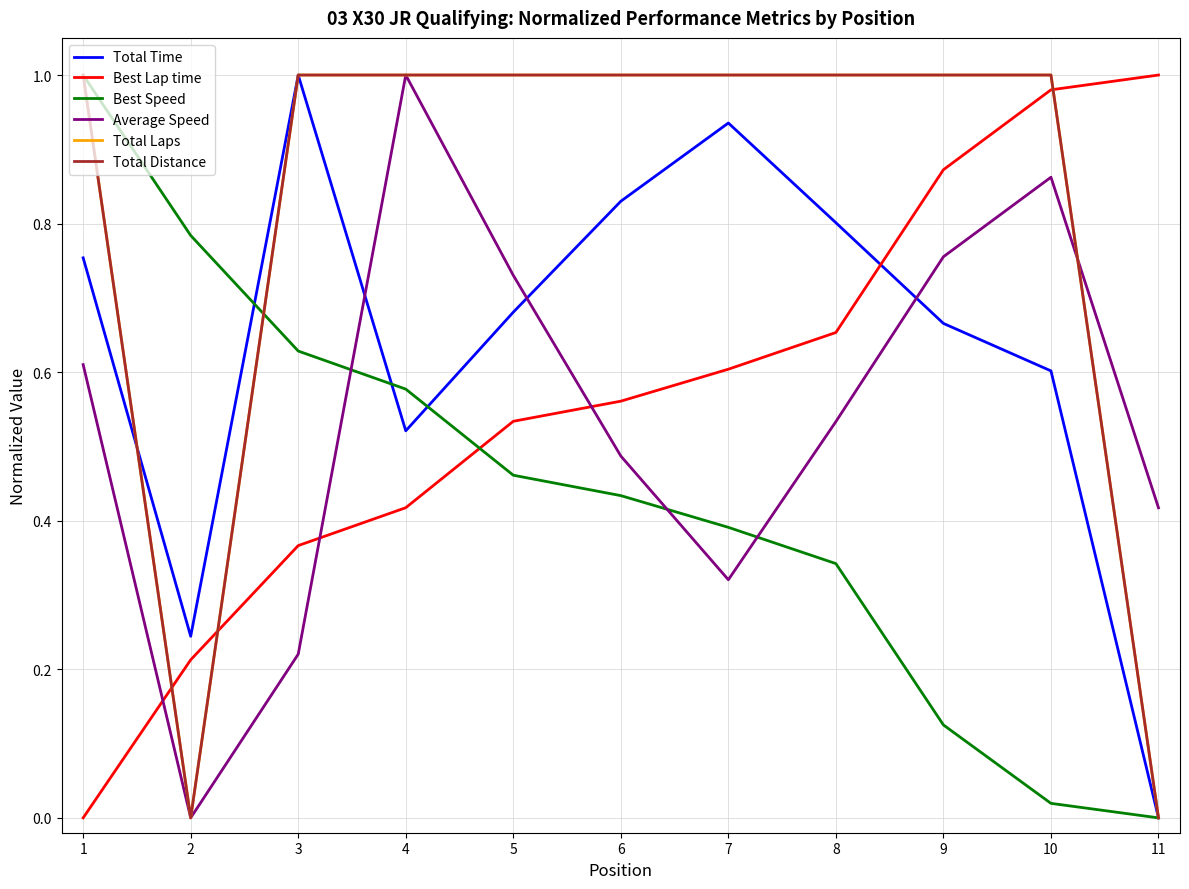

In Total Distance, how many points are lower than both neighbors (excluding endpoints)?

1